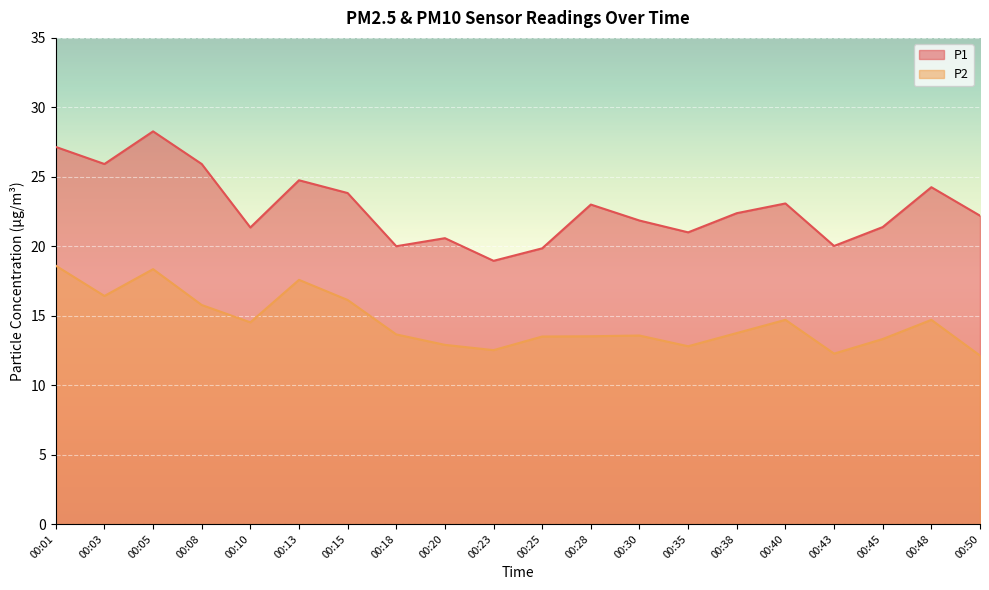

What is the highest value of the P2 series?

18.6